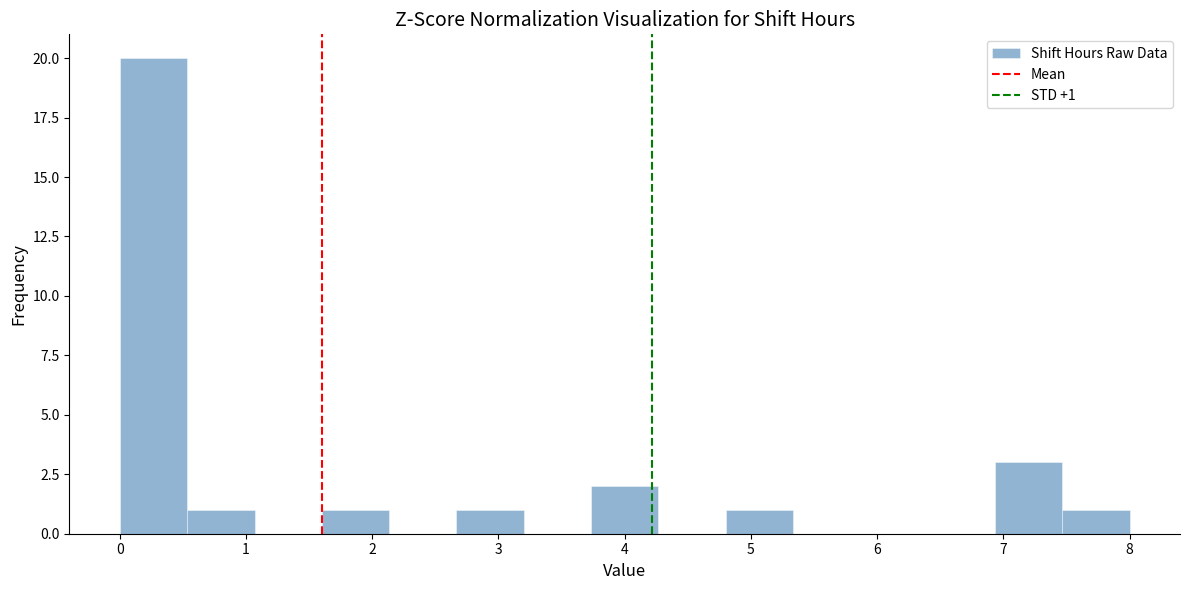

Which range on the x-axis has the tallest bar?

0.0 to 0.5